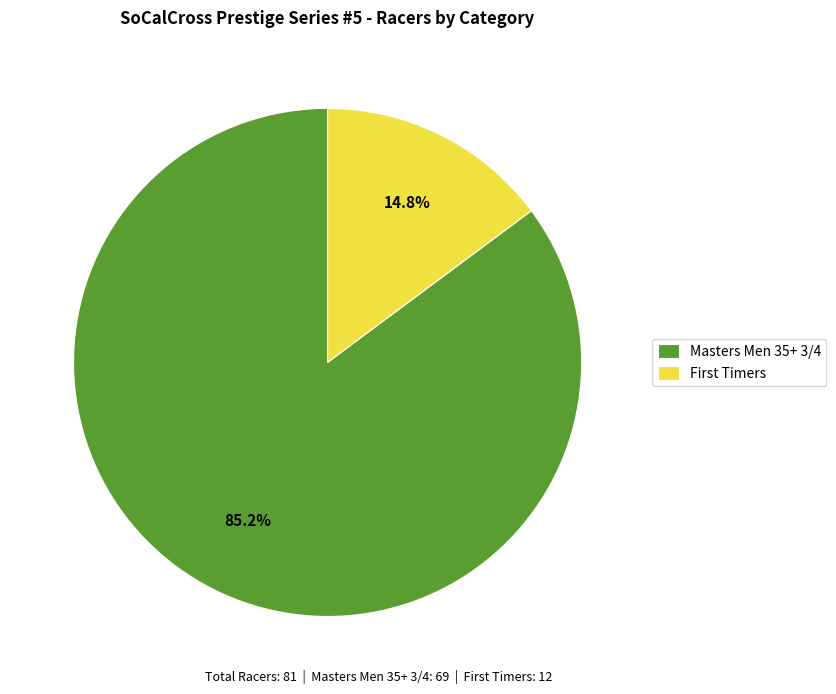

To the nearest percent, what portion does Masters Men 35+ 3/4 represent?

85%